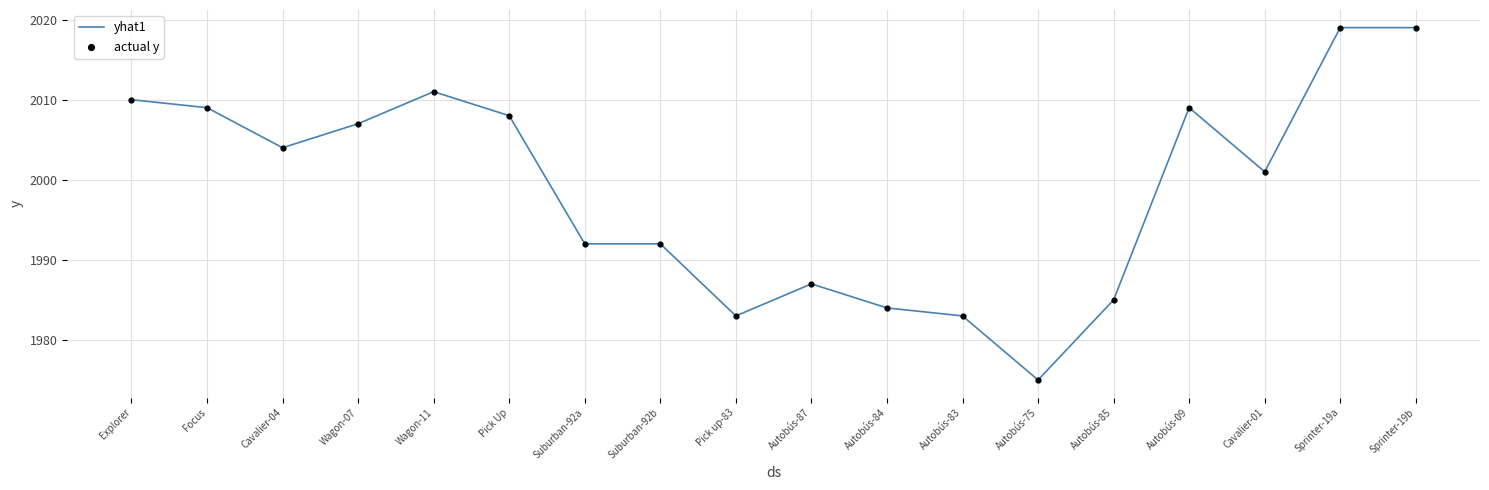

True or false: the data shows 1288 at Cavalier-01.

False